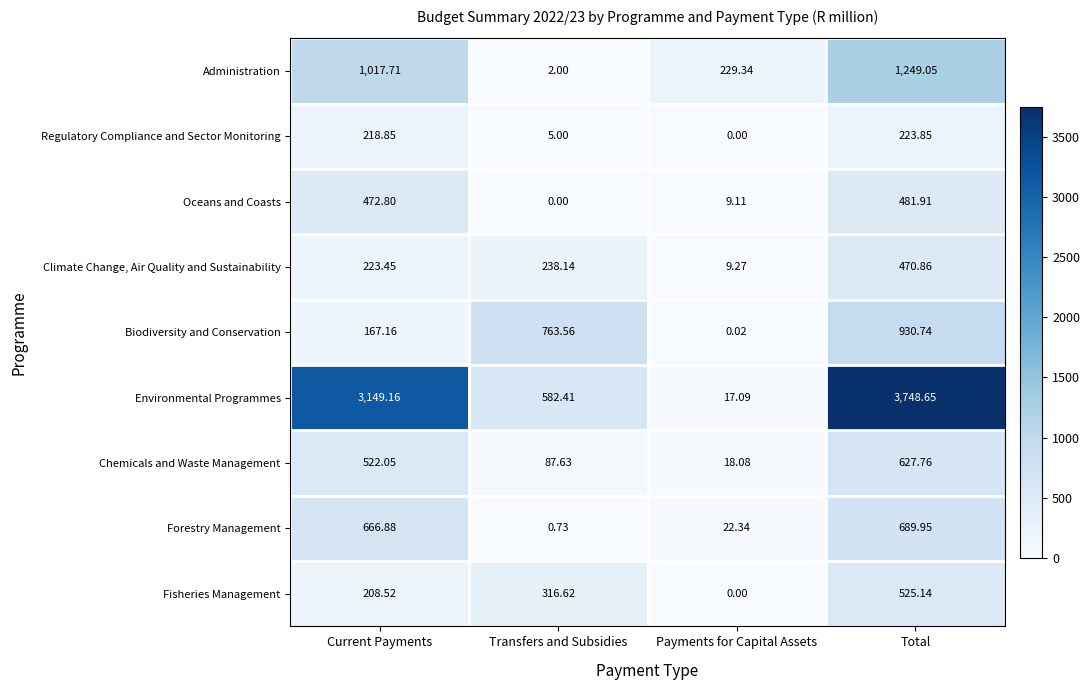

At which label is Oceans and Coasts closest to 240?

Payments for Capital Assets